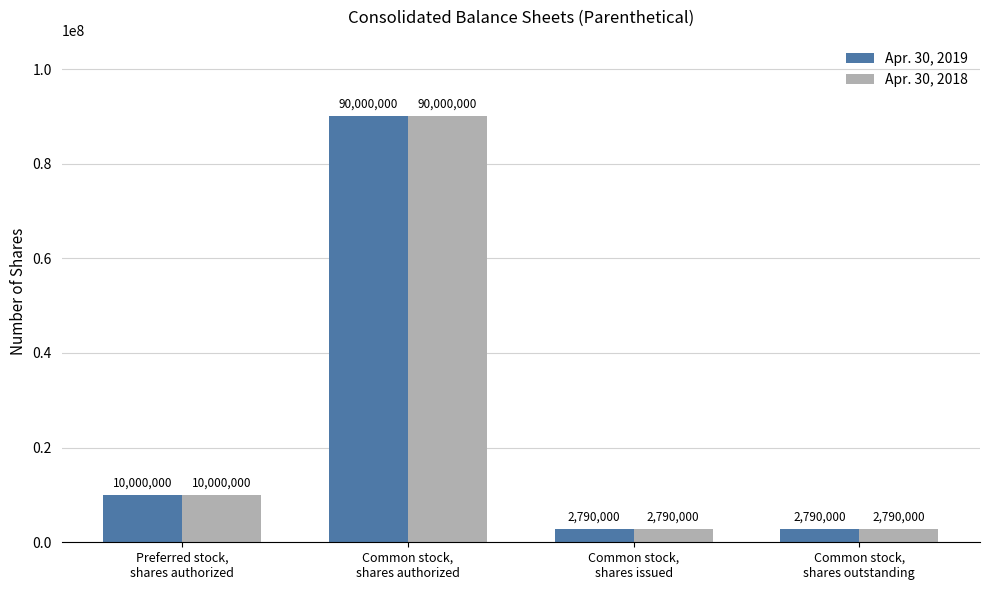

What is the difference between the maximum and minimum values in the Apr. 30, 2018 series?

87210000